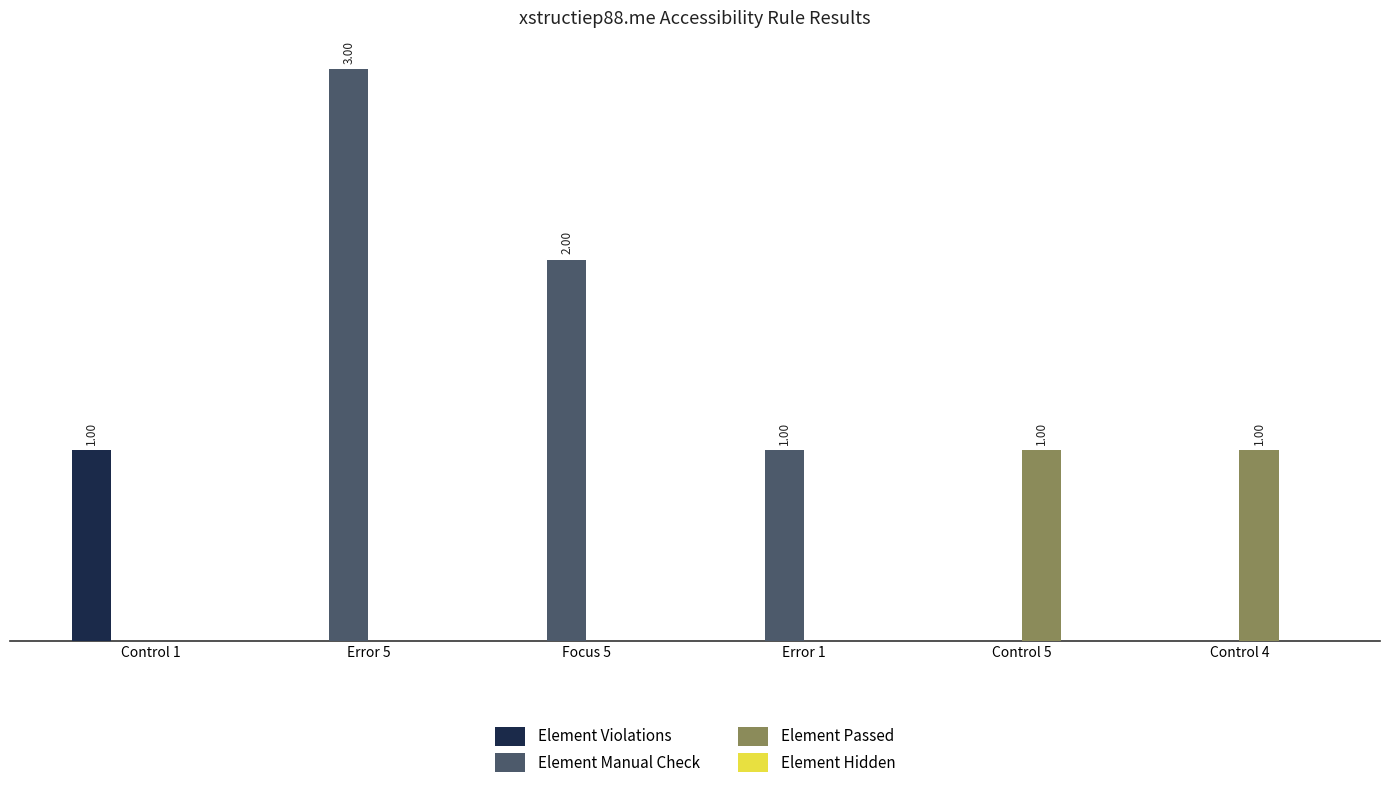

What is the difference between the highest and lowest values at Error 5?

3